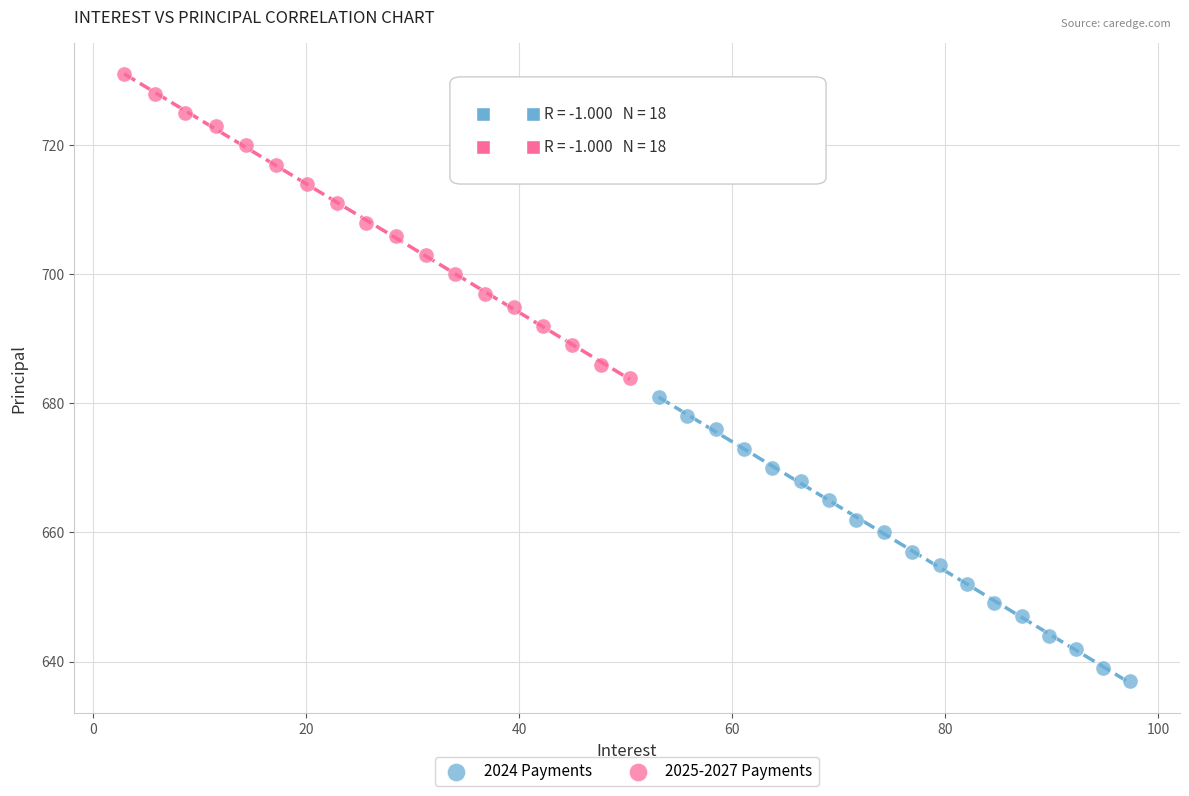

Which series contains the lowest Y value?

2024 Payments